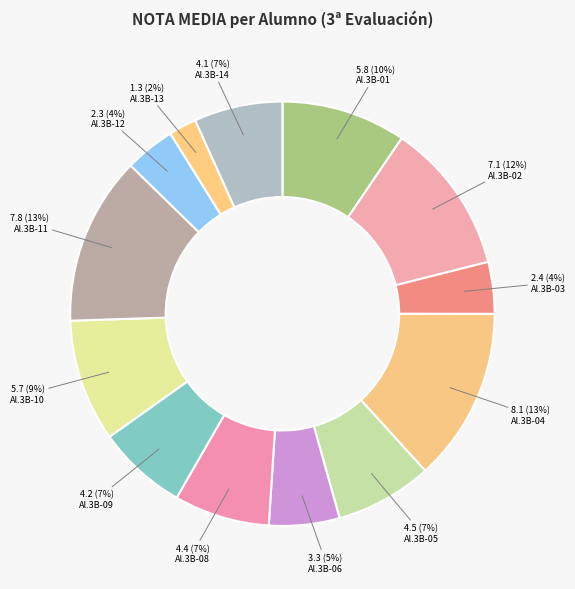

How many segments does this pie chart have?

13